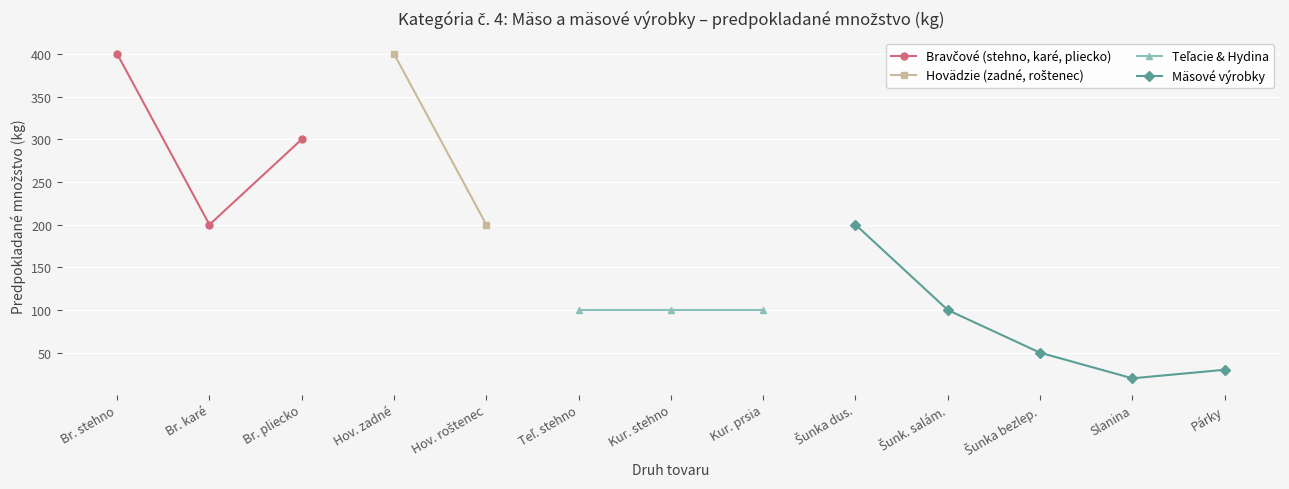

True or false: DPH 20% and DPH 10% intersect in this chart.

False